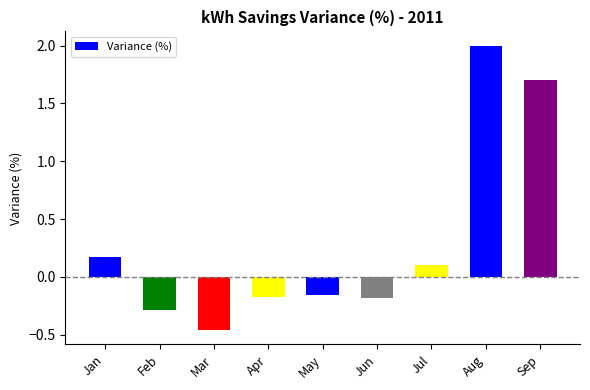

True or false: the data shows -0.3 at Feb.

True